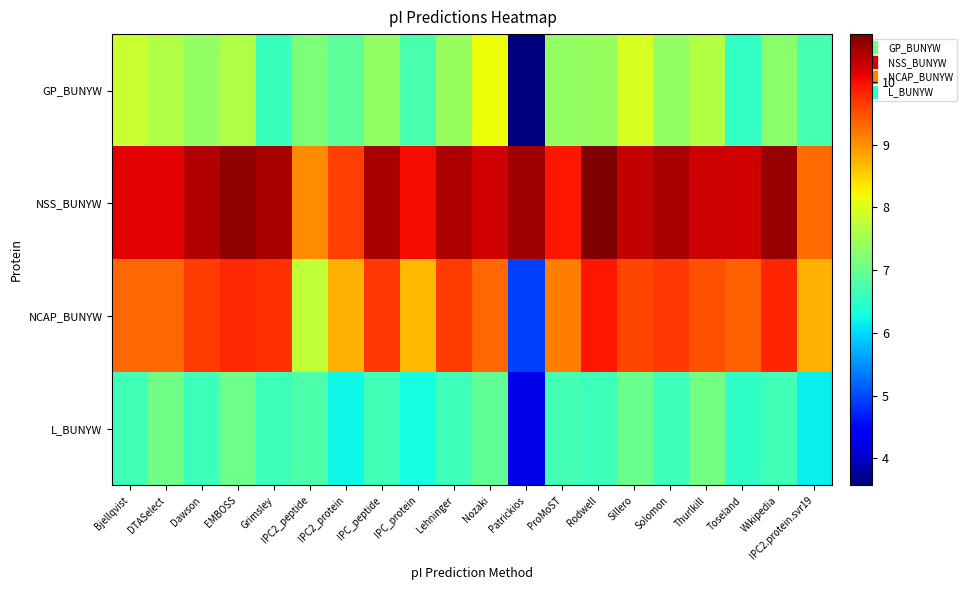

At which category is the sum across all series the highest?

EMBOSS